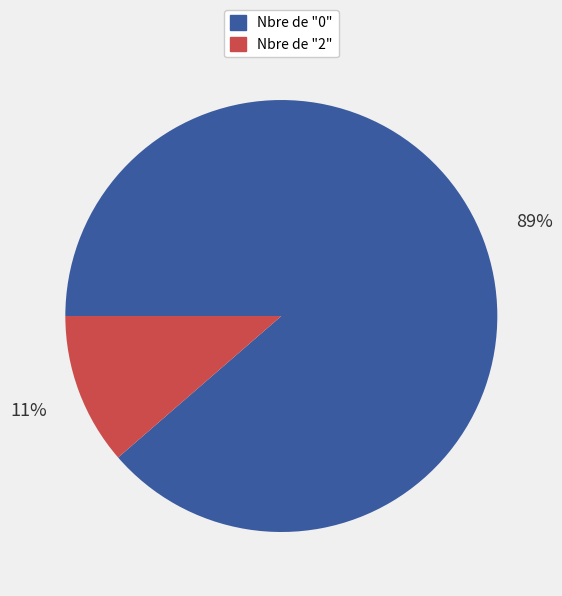

Is the sum of Nbre de "0" and Nbre de "2" greater than half?

Yes